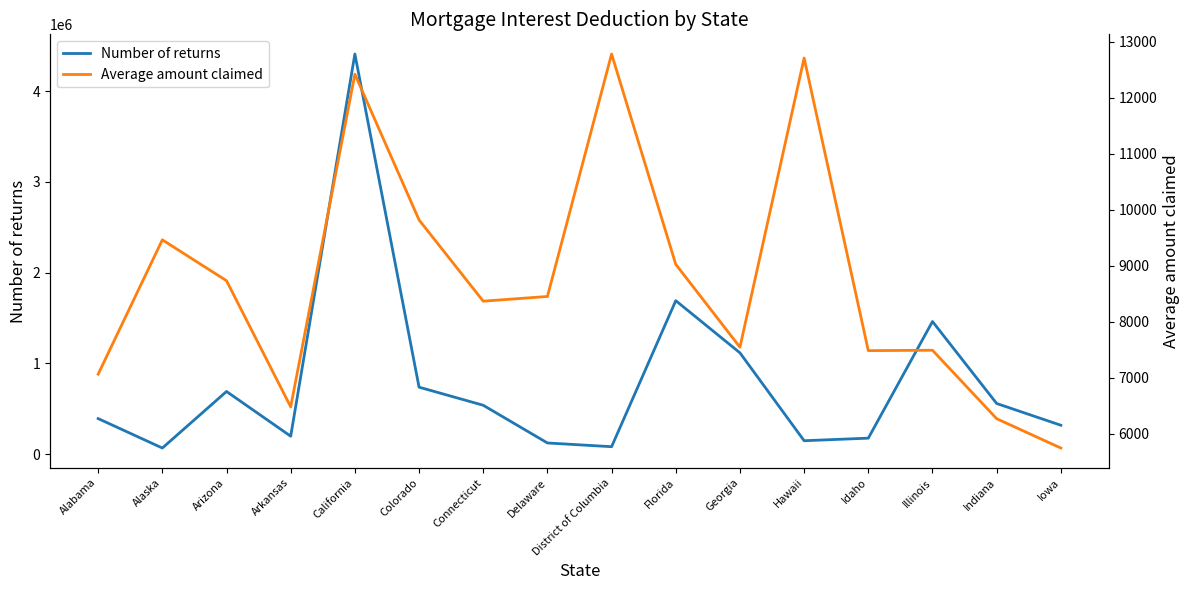

How many data points in Average amount claimed are less than 8450?

8